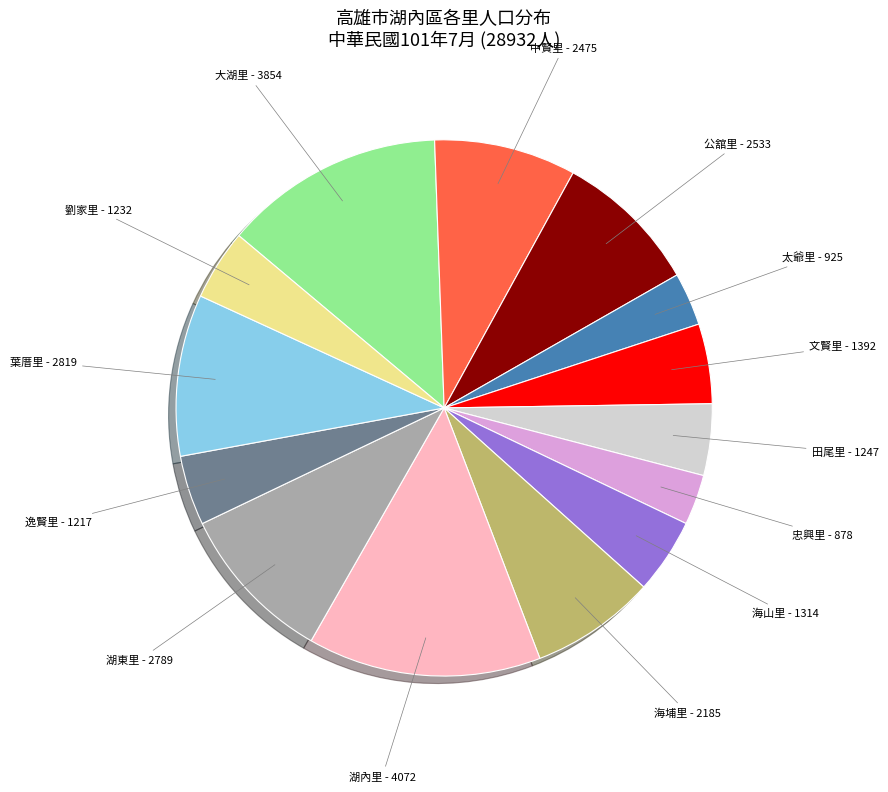

Does any single category account for the majority?

No